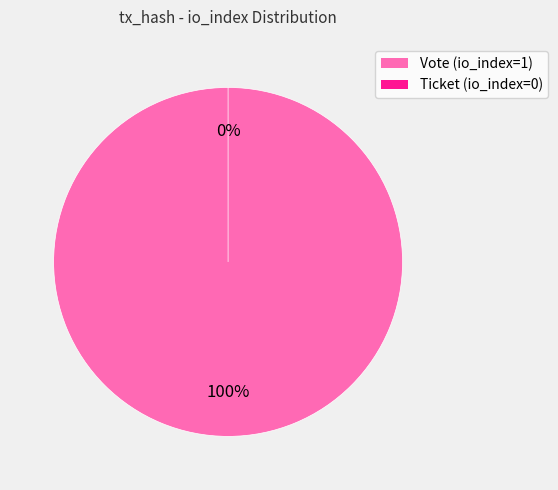

True or false: Ticket (io_index=0) accounts for 1% of the total.

False